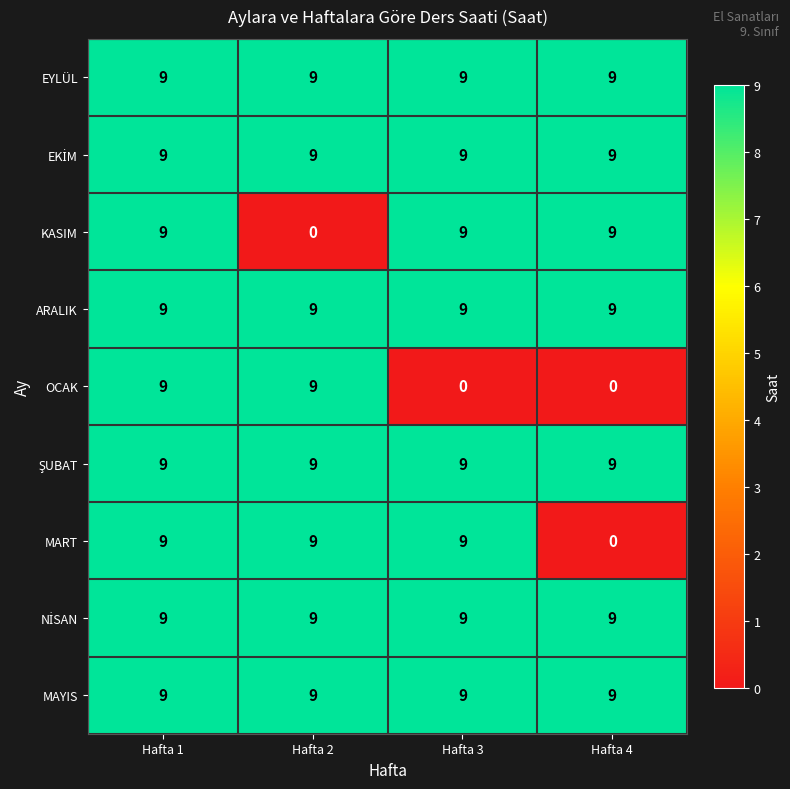

The value of EYLÜL at Hafta 2 is 9. True or false?

True